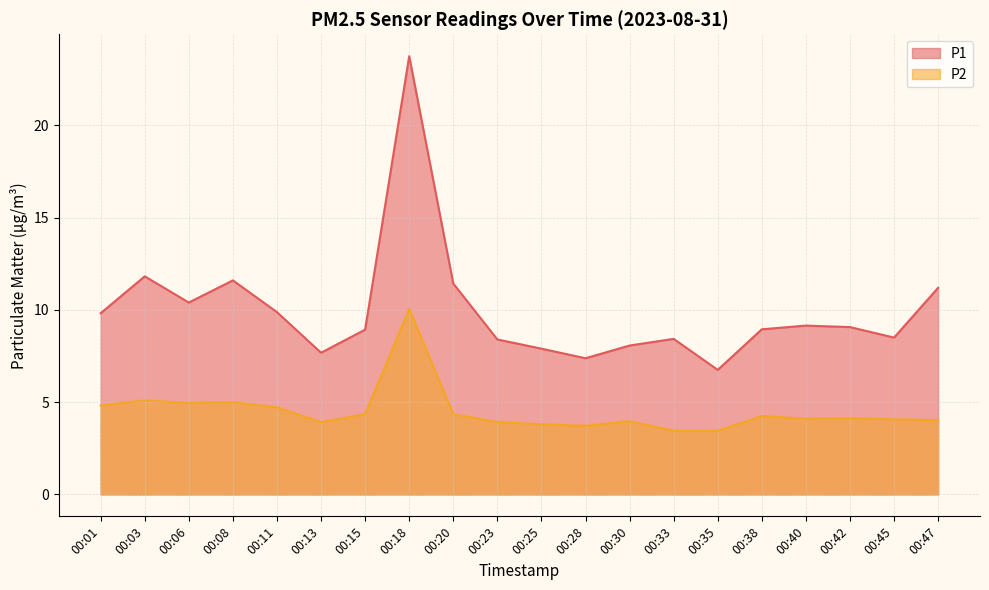

Is it true that P2 equals 4.3 at 00:15?

True